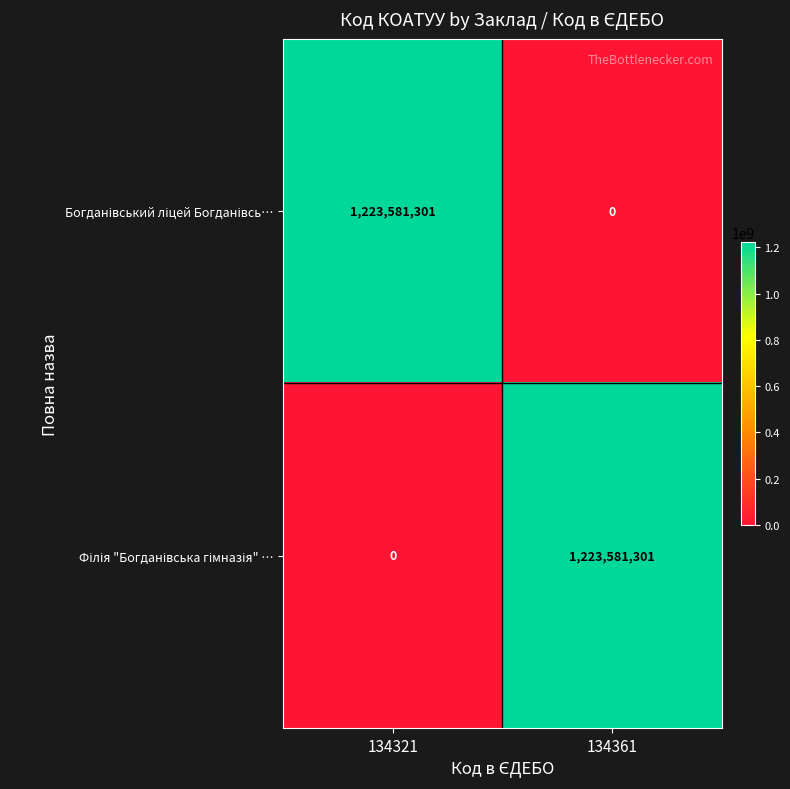

What is the greatest value displayed?

1223581301